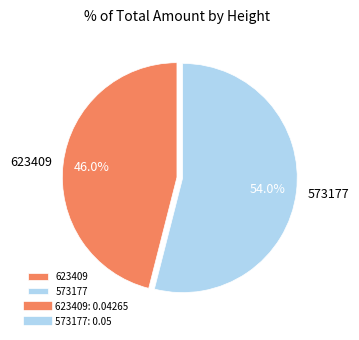

Which category has the biggest portion of the pie?

573177